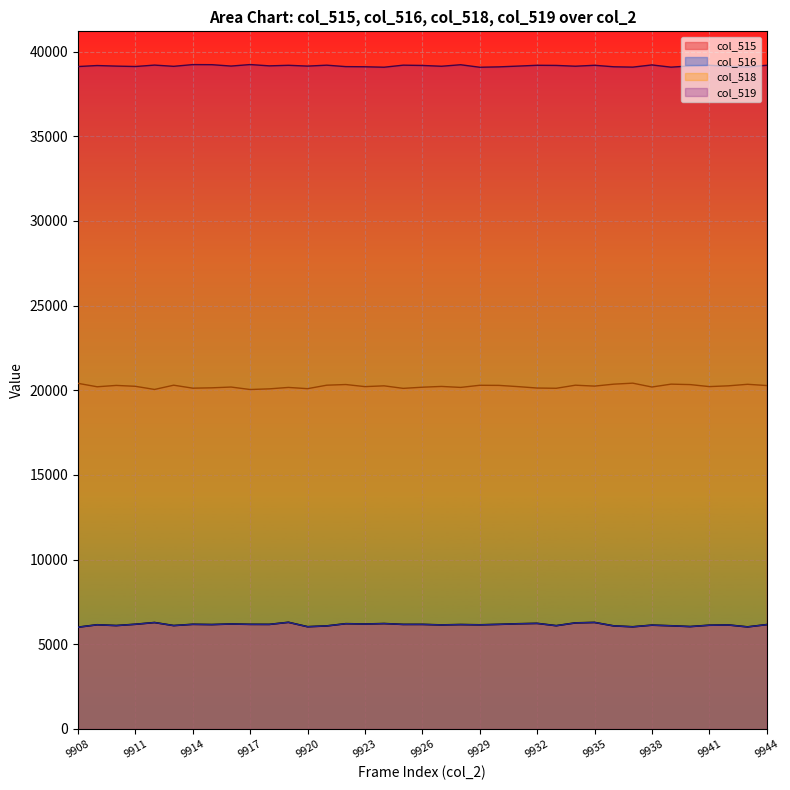

True or false: col_516 and col_519 intersect in this chart.

False